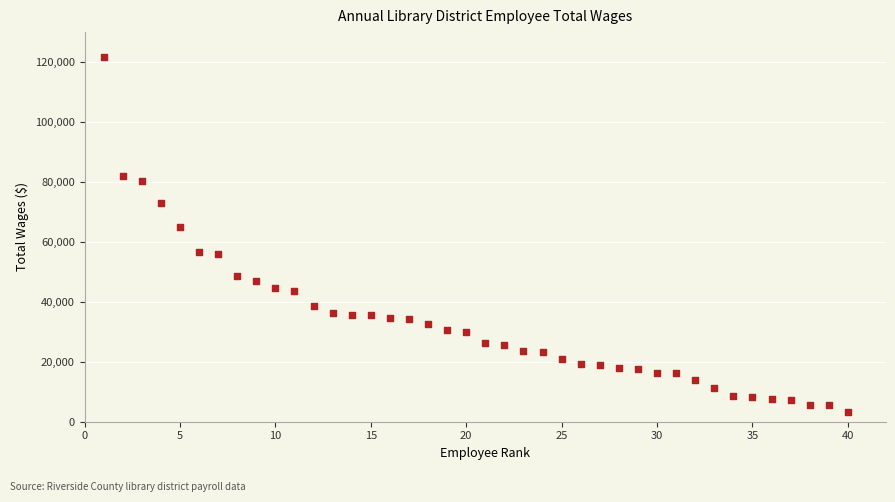

What is the range of X values (max minus min)?

39